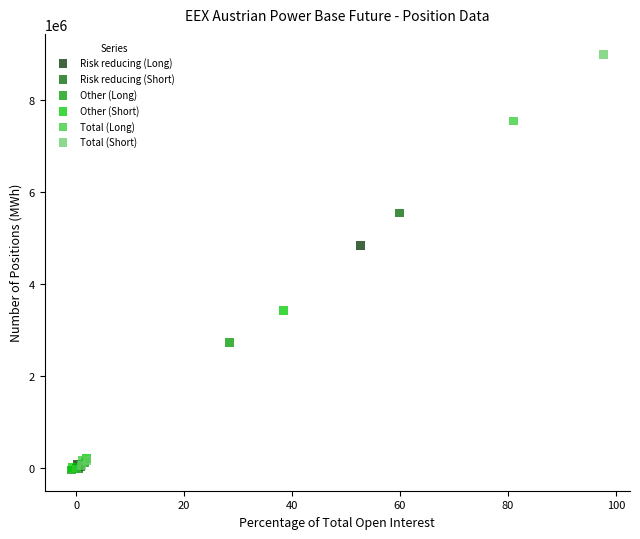

Which series has the widest spread of Y values?

Total (Short)